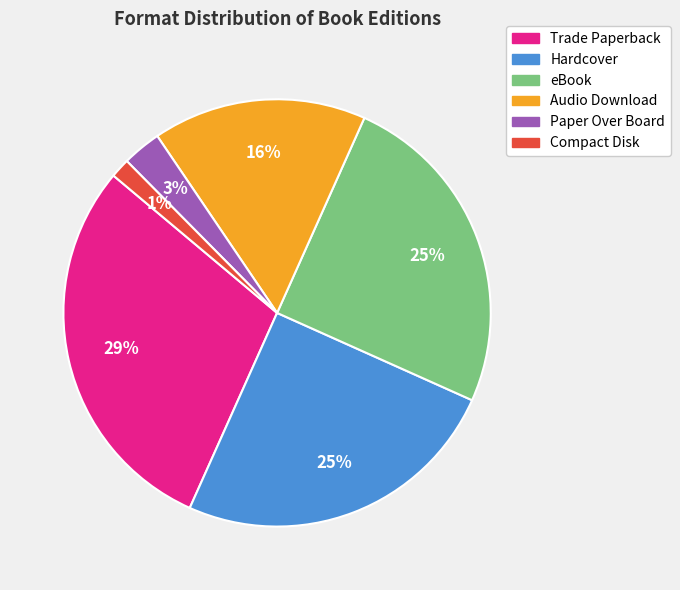

Is the sum of Audio Download and Compact Disk greater than half?

No